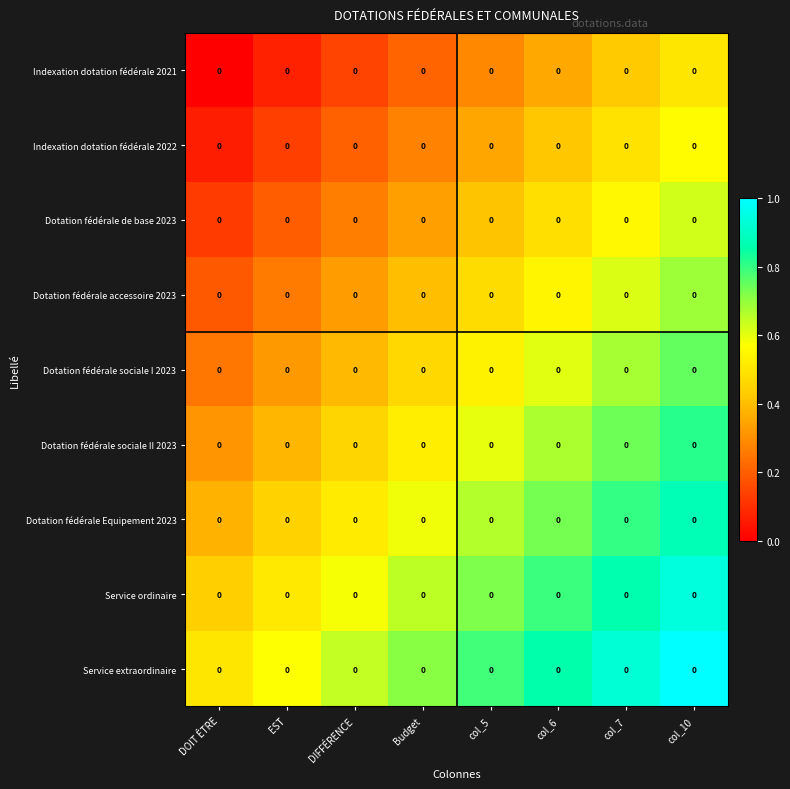

Reading right to left, extract all data points from this chart.

Indexation dotation fédérale 2021: col_10=0.0	col_7=0.0	col_6=0.0	col_5=0.0	Budget=0.0	DIFFÉRENCE=0.0	EST=0.0	DOIT ÊTRE=0.0
Indexation dotation fédérale 2022: col_10=0.0	col_7=0.0	col_6=0.0	col_5=0.0	Budget=0.0	DIFFÉRENCE=0.0	EST=0.0	DOIT ÊTRE=0.0
Dotation fédérale de base 2023: col_10=0.0	col_7=0.0	col_6=0.0	col_5=0.0	Budget=0.0	DIFFÉRENCE=0.0	EST=0.0	DOIT ÊTRE=0.0
Dotation fédérale accessoire 2023: col_10=0.0	col_7=0.0	col_6=0.0	col_5=0.0	Budget=0.0	DIFFÉRENCE=0.0	EST=0.0	DOIT ÊTRE=0.0
Dotation fédérale sociale I 2023: col_10=0.0	col_7=0.0	col_6=0.0	col_5=0.0	Budget=0.0	DIFFÉRENCE=0.0	EST=0.0	DOIT ÊTRE=0.0
Dotation fédérale sociale II 2023: col_10=0.0	col_7=0.0	col_6=0.0	col_5=0.0	Budget=0.0	DIFFÉRENCE=0.0	EST=0.0	DOIT ÊTRE=0.0
Dotation fédérale Equipement 2023: col_10=0.0	col_7=0.0	col_6=0.0	col_5=0.0	Budget=0.0	DIFFÉRENCE=0.0	EST=0.0	DOIT ÊTRE=0.0
Service ordinaire: col_10=0.0	col_7=0.0	col_6=0.0	col_5=0.0	Budget=0.0	DIFFÉRENCE=0.0	EST=0.0	DOIT ÊTRE=0.0
Service extraordinaire: col_10=0.0	col_7=0.0	col_6=0.0	col_5=0.0	Budget=0.0	DIFFÉRENCE=0.0	EST=0.0	DOIT ÊTRE=0.0